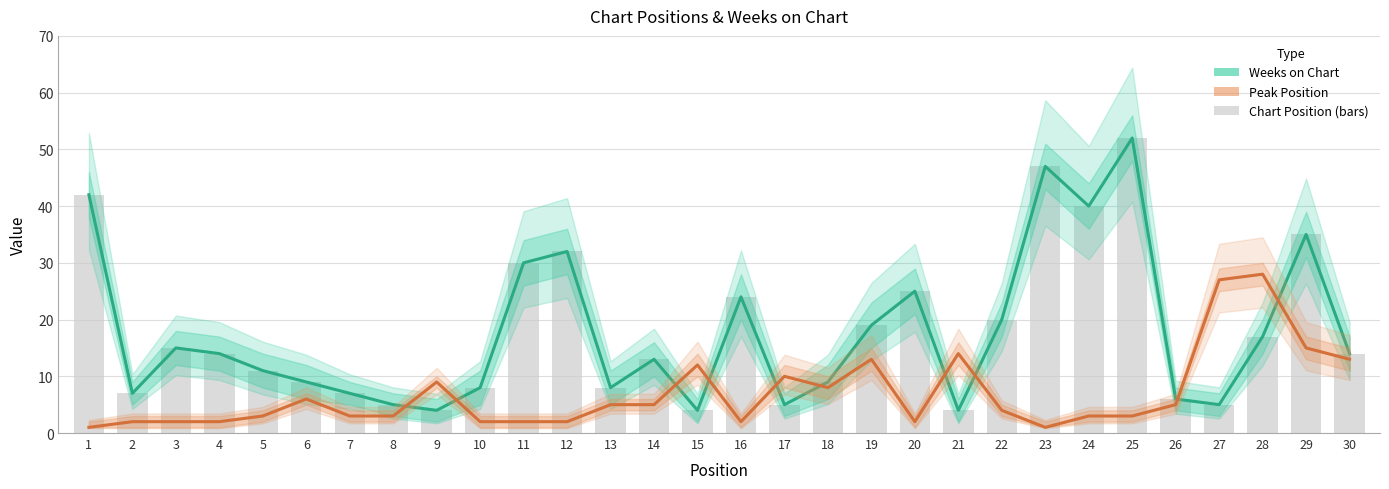

Reading left to right, list all the values displayed in this chart.

Weeks on Chart: 1=42	2=7	3=15	4=14	5=11	6=9	7=7	8=5	9=4	10=8	11=30	12=32	13=8	14=13	15=4	16=24	17=5	18=9	19=19	20=25	21=4	22=20	23=47	24=40	25=52	26=6	27=5	28=17	29=35	30=14
Peak Position: 1=1	2=2	3=2	4=2	5=3	6=6	7=3	8=3	9=9	10=2	11=2	12=2	13=5	14=5	15=12	16=2	17=10	18=8	19=13	20=2	21=14	22=4	23=1	24=3	25=3	26=5	27=27	28=28	29=15	30=13